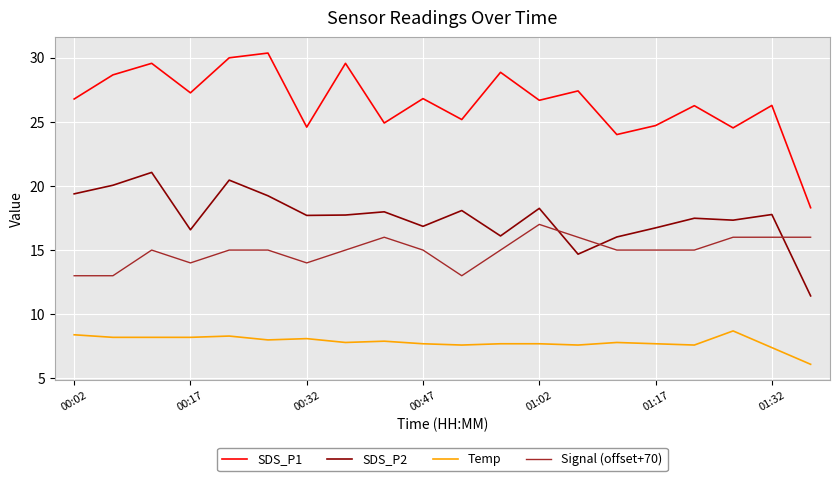

True or false: SDS_P1 and Signal (offset+70) cross at least once.

False